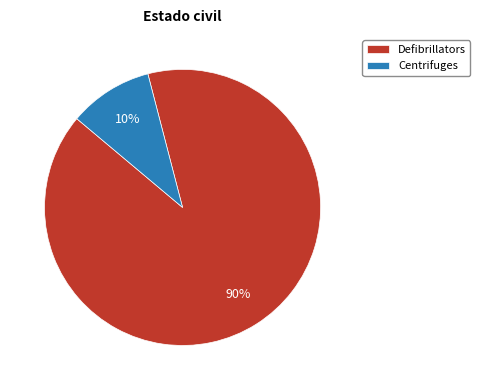

Do Centrifuges and Defibrillators together represent more than half of the pie?

Yes